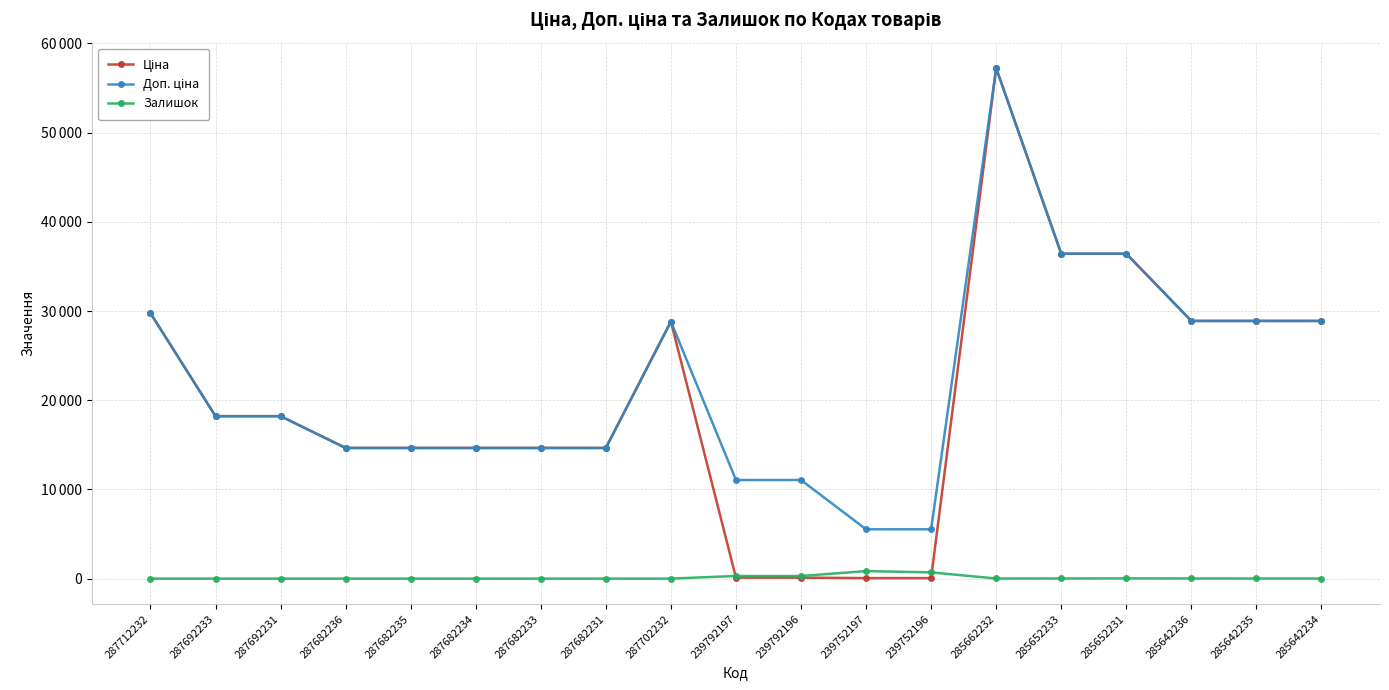

What value does the Залишок series have at 239752197?

845.0